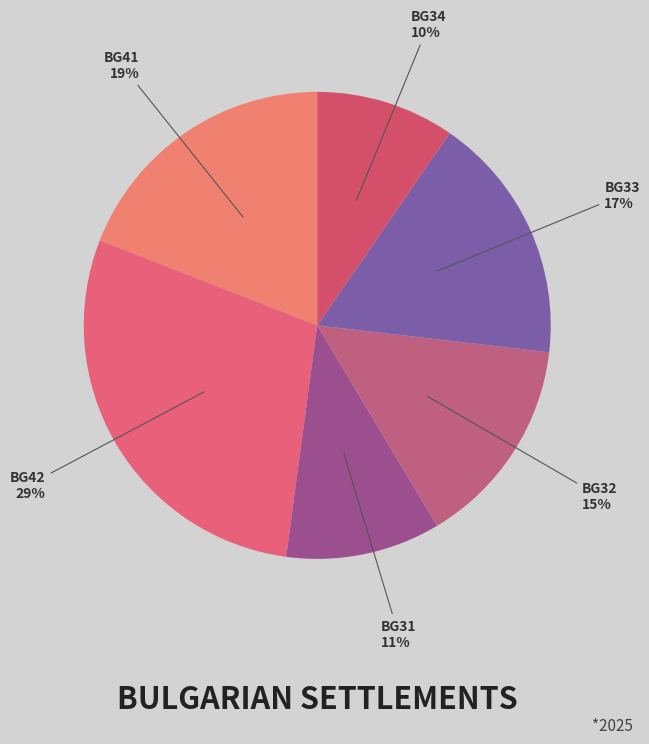

Which category has the smallest portion of the pie?

BG34